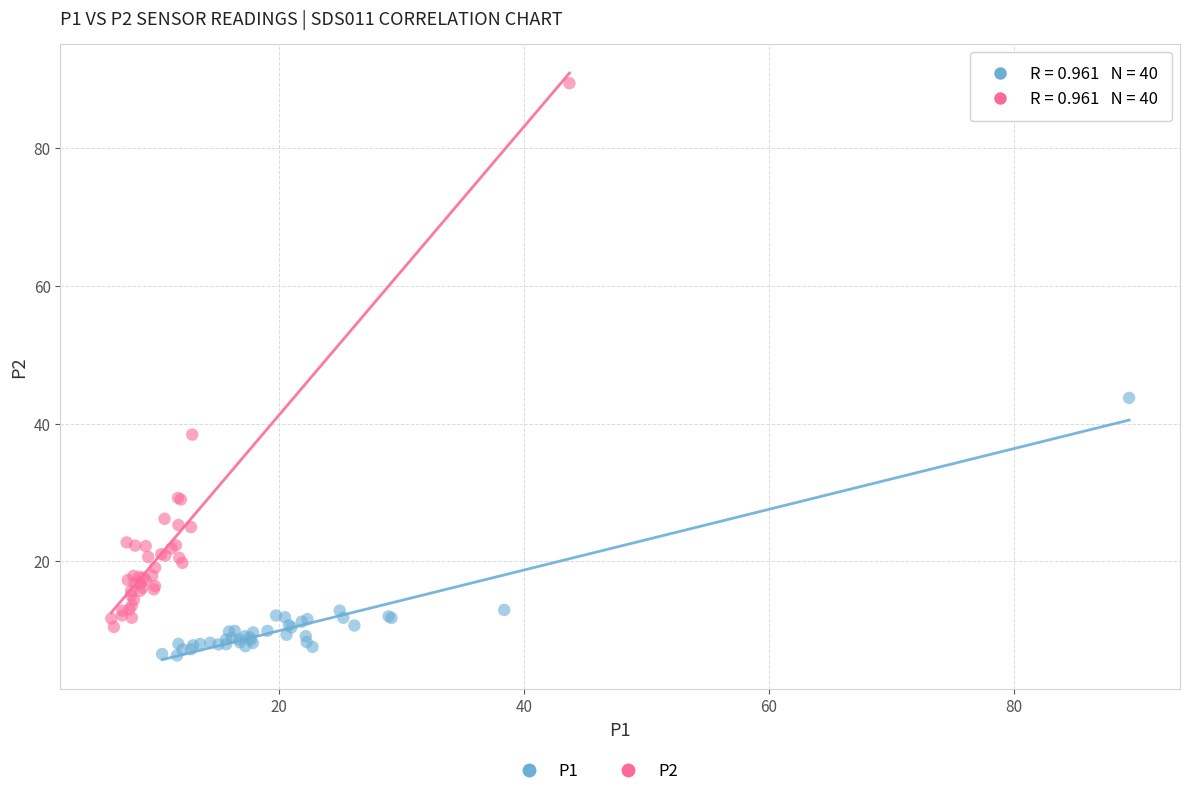

Which series contains the highest Y value?

P2